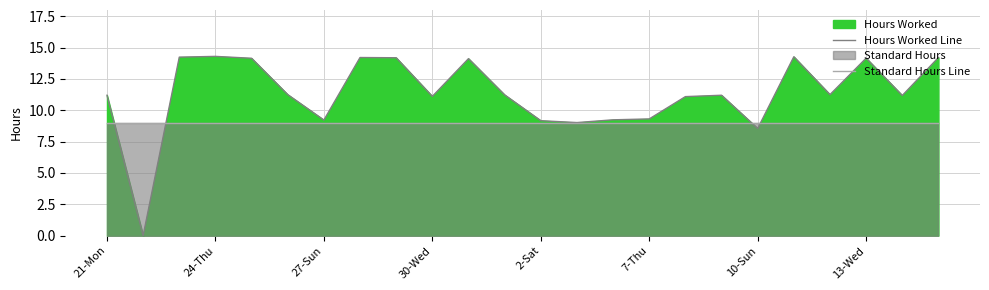

At which label is Standard Hours Line closest to 9?

21-Mon